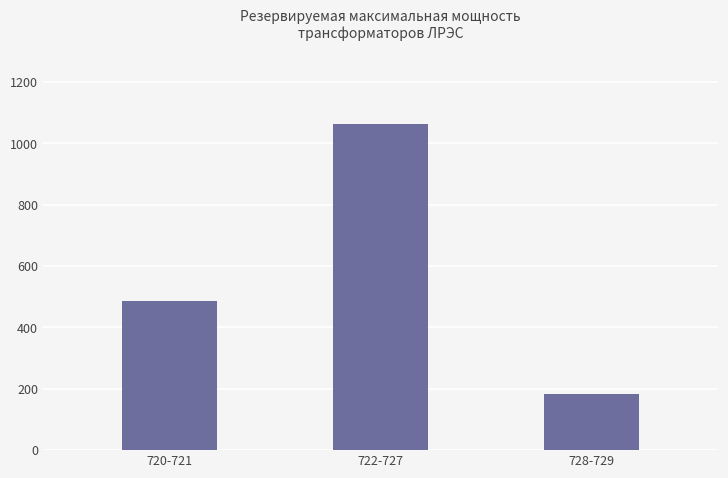

Reading left to right, extract all data points from this chart.

720-721=487	722-727=1062	728-729=184